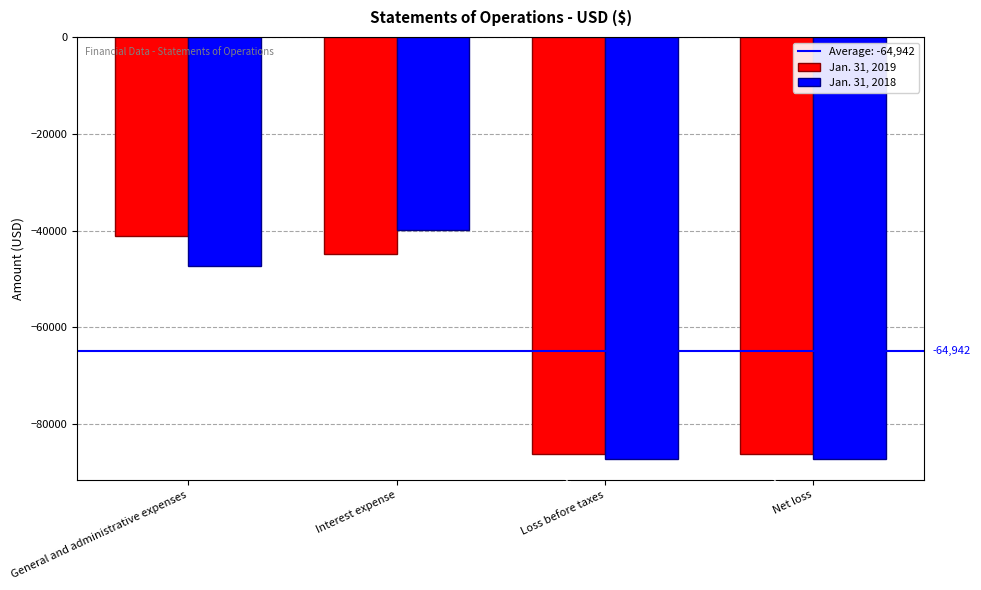

Which label corresponds to the largest value in the chart?

Interest expense